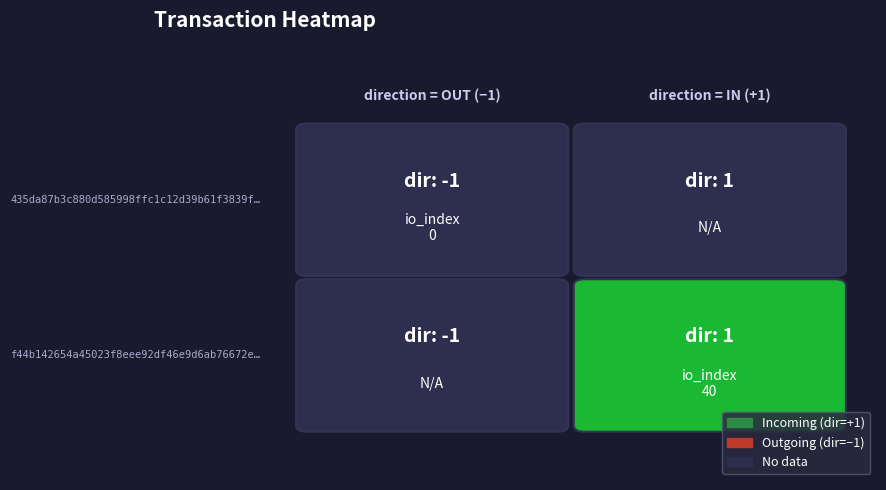

Is it true that f44b142654a45023f8eee92df46e9d6ab76672e equals 40 at io_index?

True